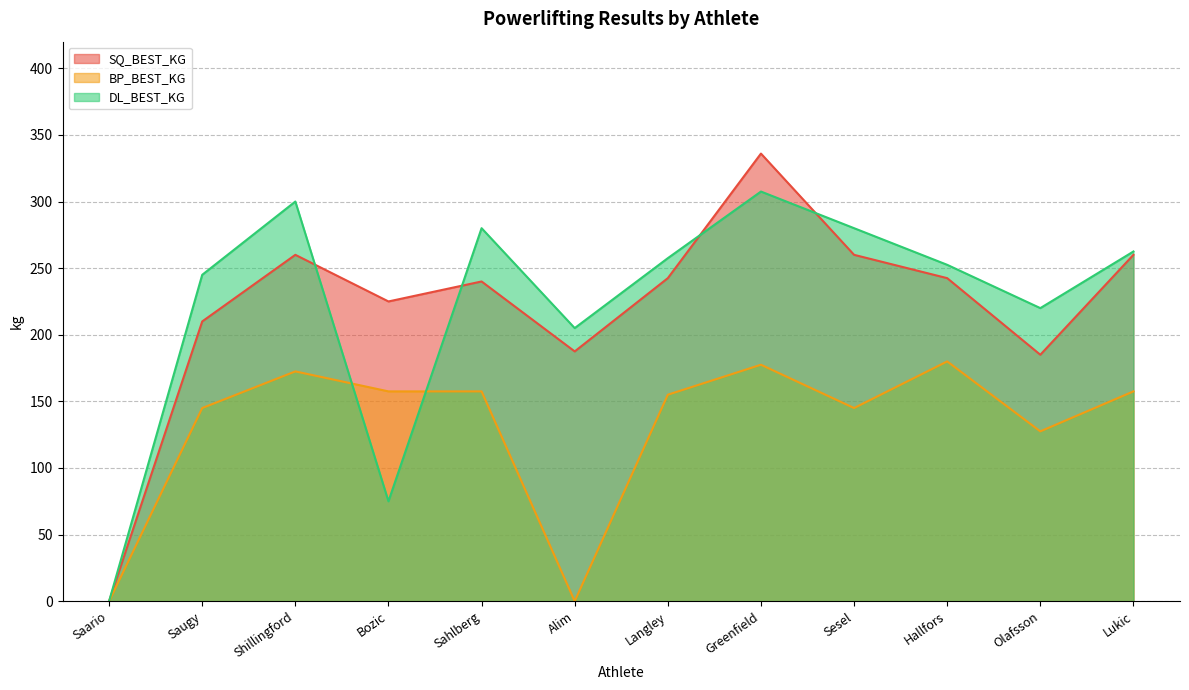

How many interior local peaks does the DL_BEST_KG series have?

3